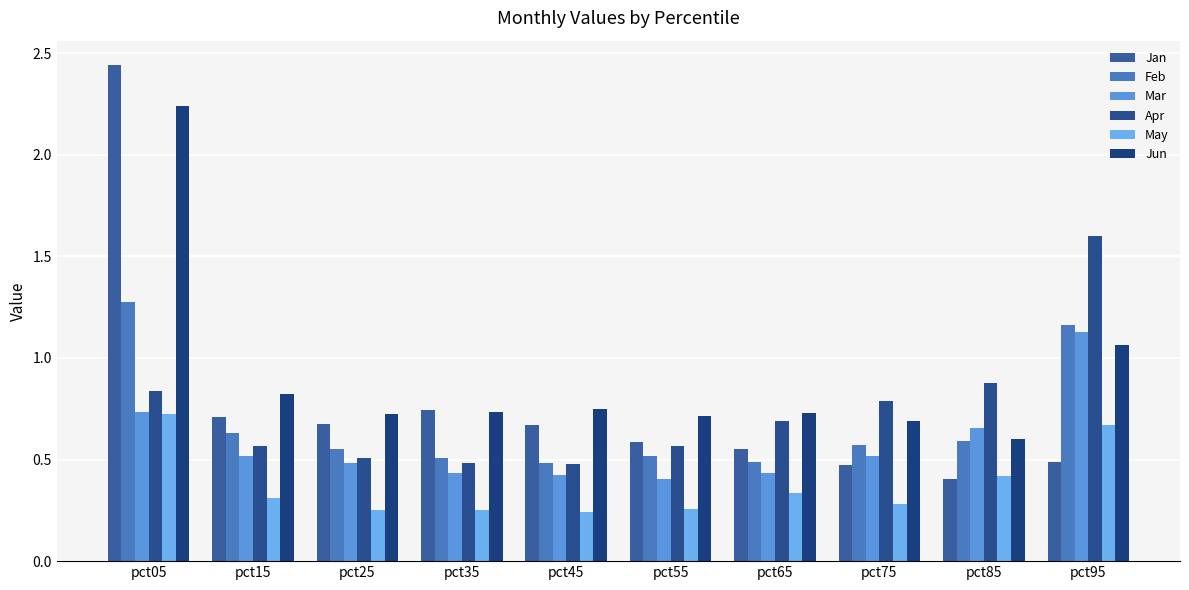

The value of Jun at pct35 is 0.4. True or false?

False